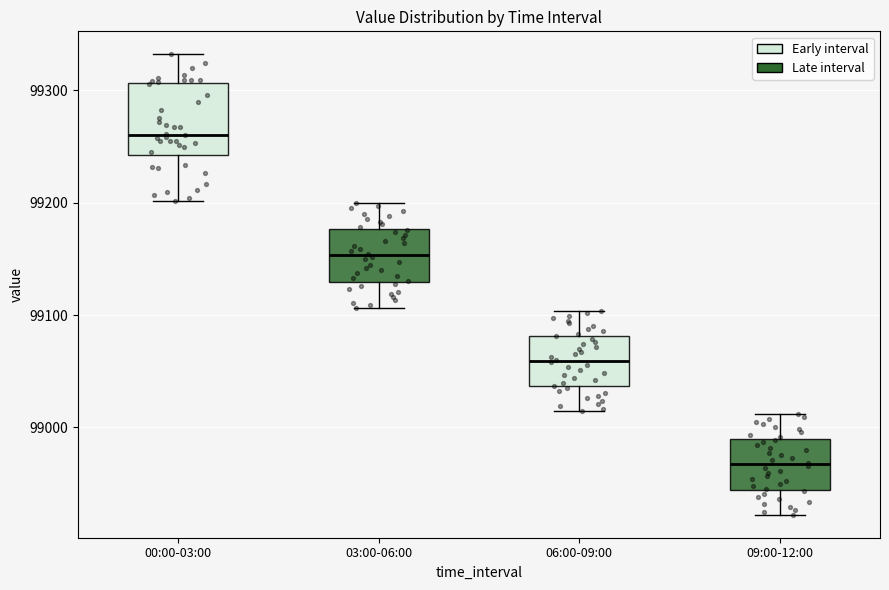

Comparing the boxes themselves (not the whiskers), which one is the tallest?

00:00-03:00